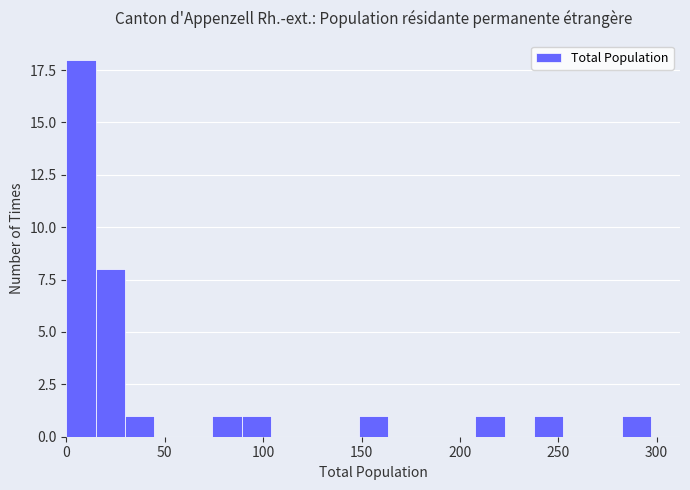

Read against the x-axis, roughly where is the centre of the tallest bar?

5